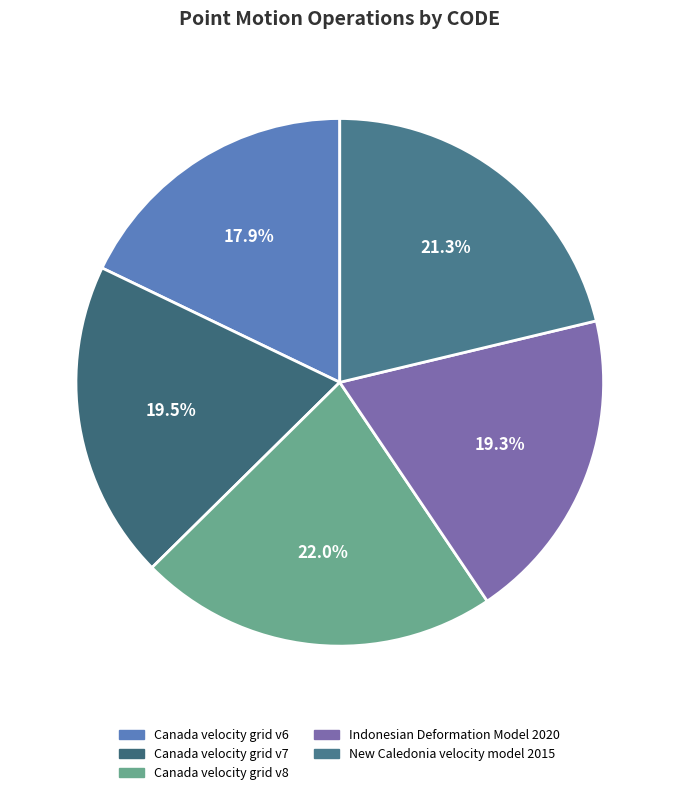

What is the total percentage of Canada velocity grid v8 and New Caledonia velocity model 2015?

43.3%